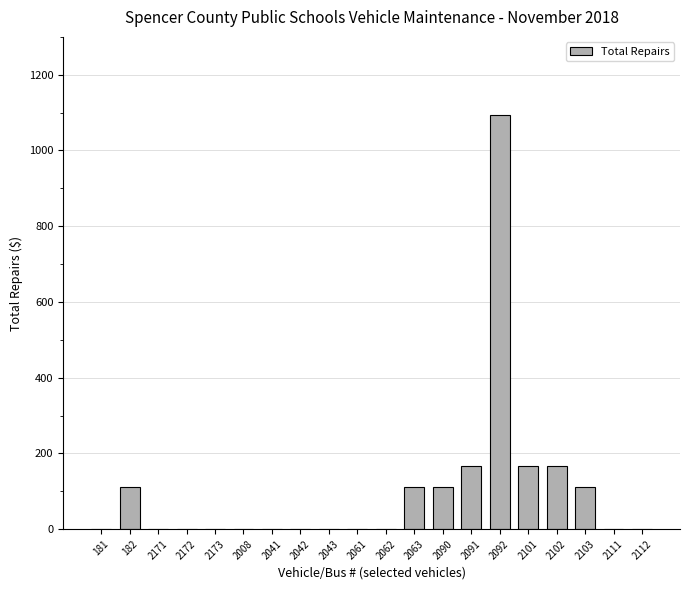

What is the greatest value displayed?

1094.9